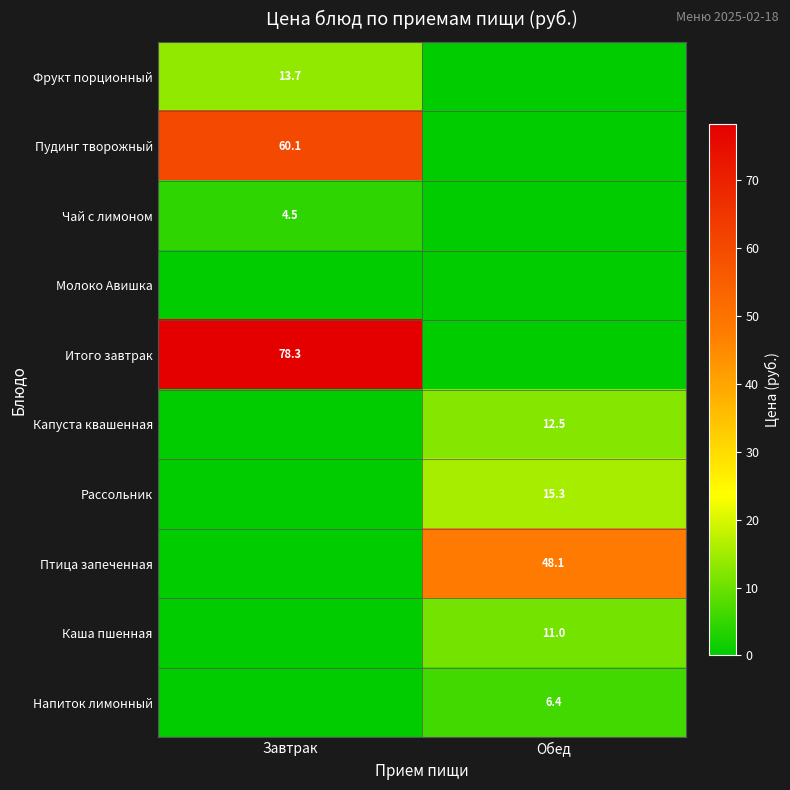

True or false: Капуста квашенная has a value of 5.8 at Обед.

False